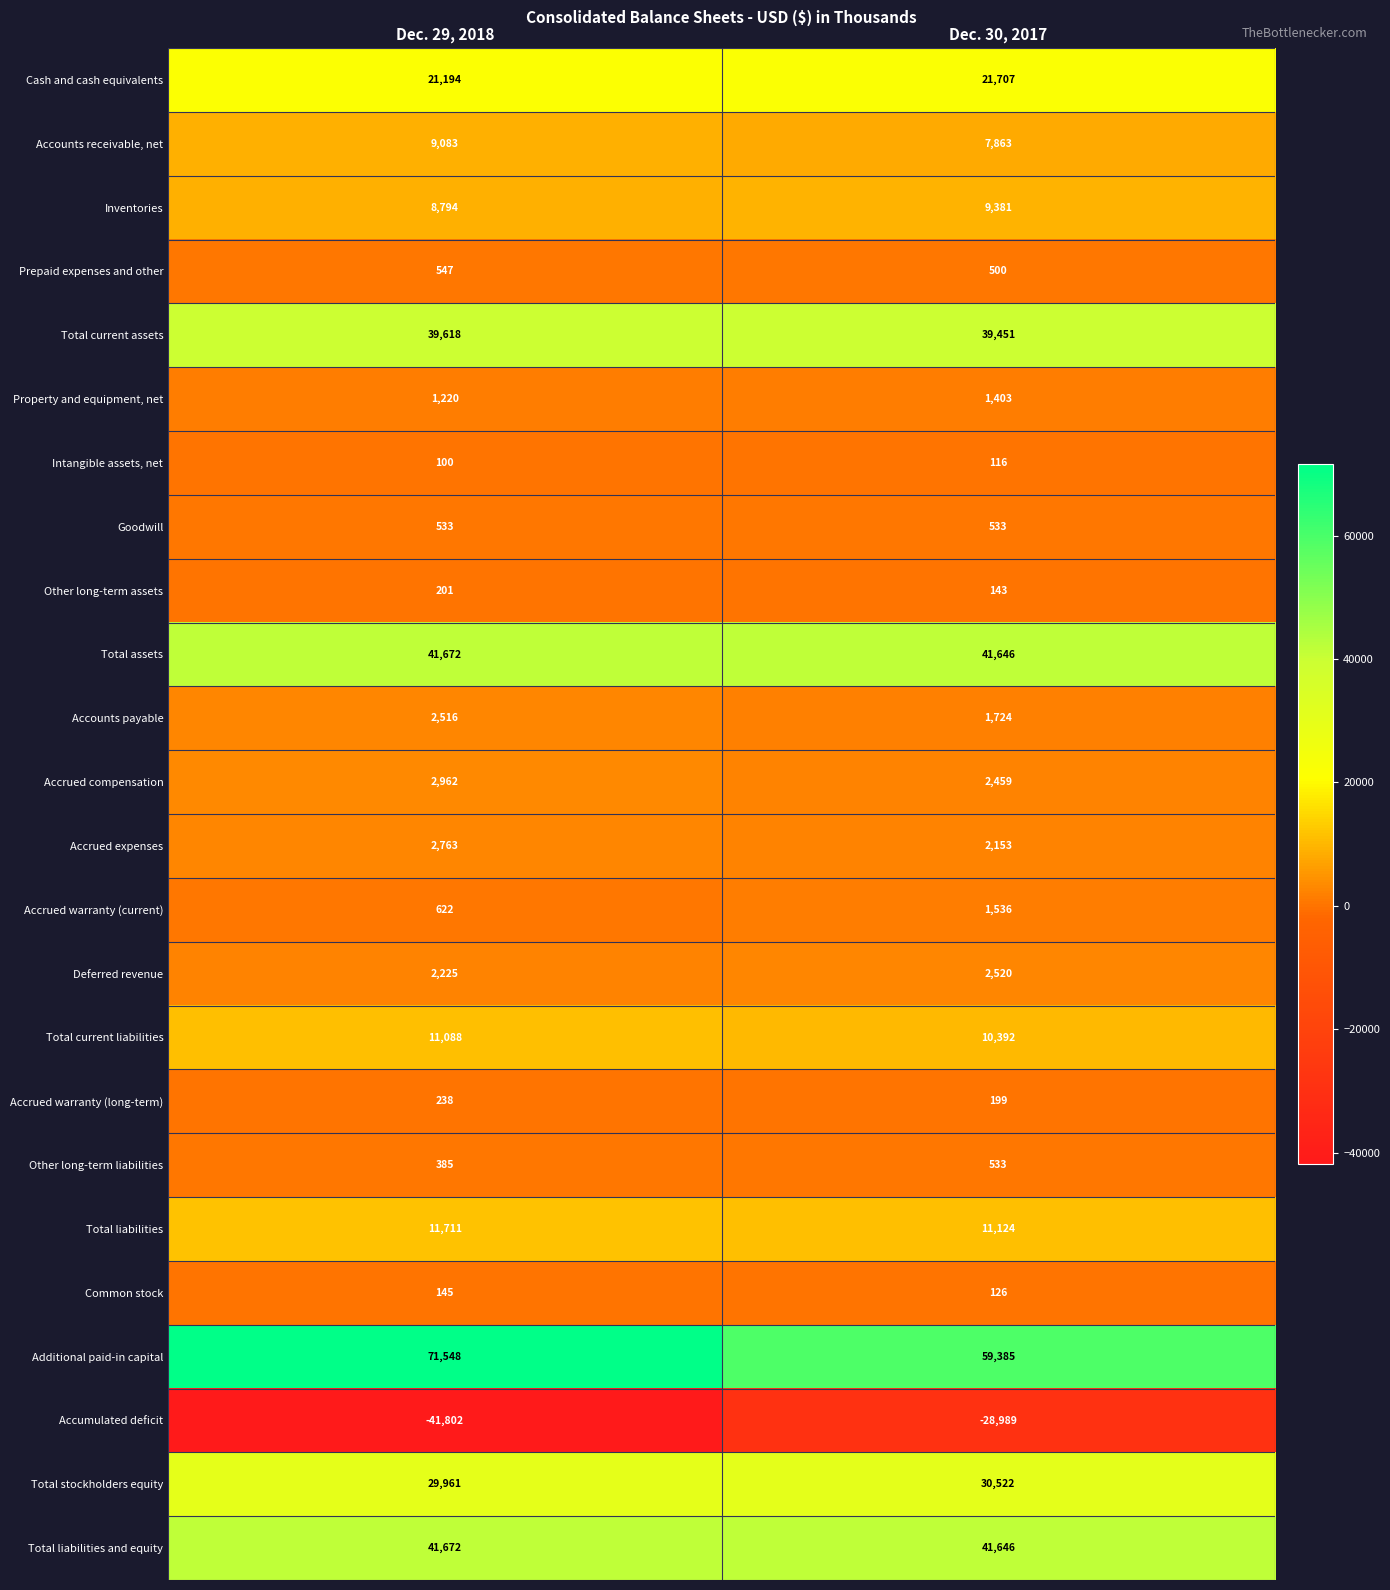

Which series has the largest total across all categories?

Additional paid-in capital